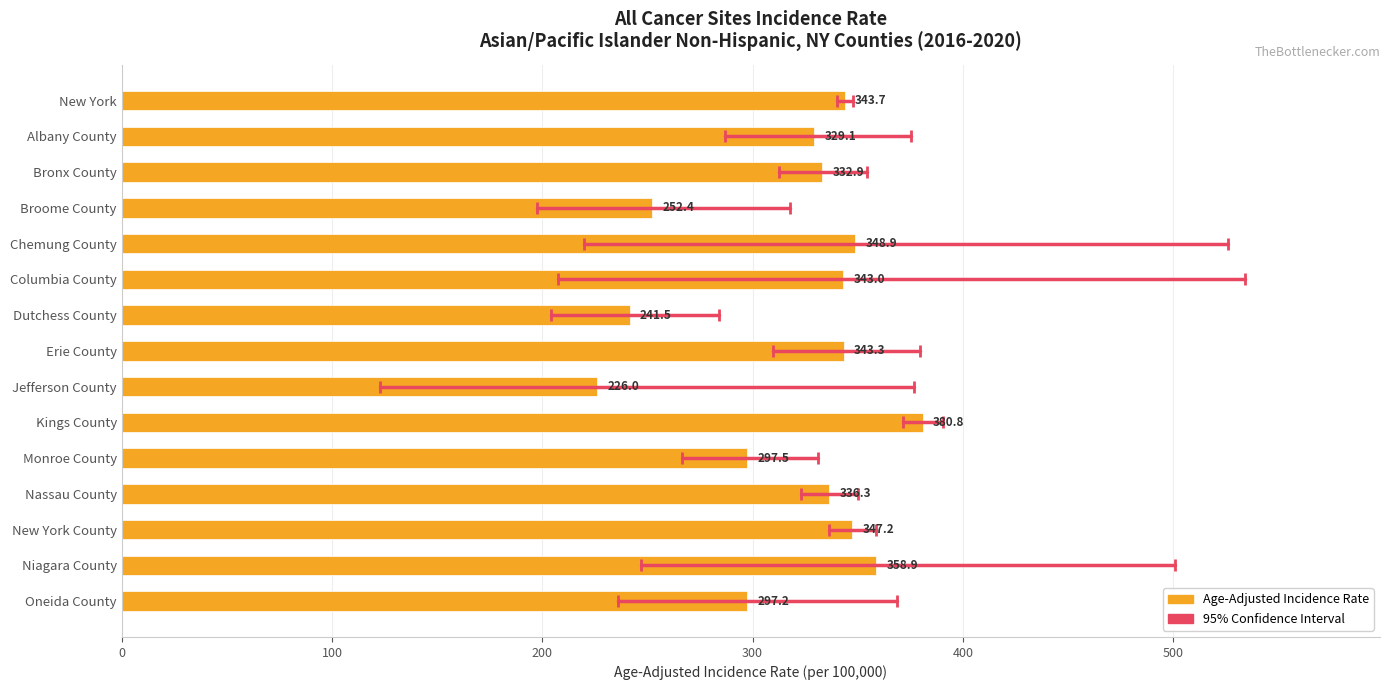

Approximately how many times larger is the value at Jefferson County compared to Albany County?

0.7